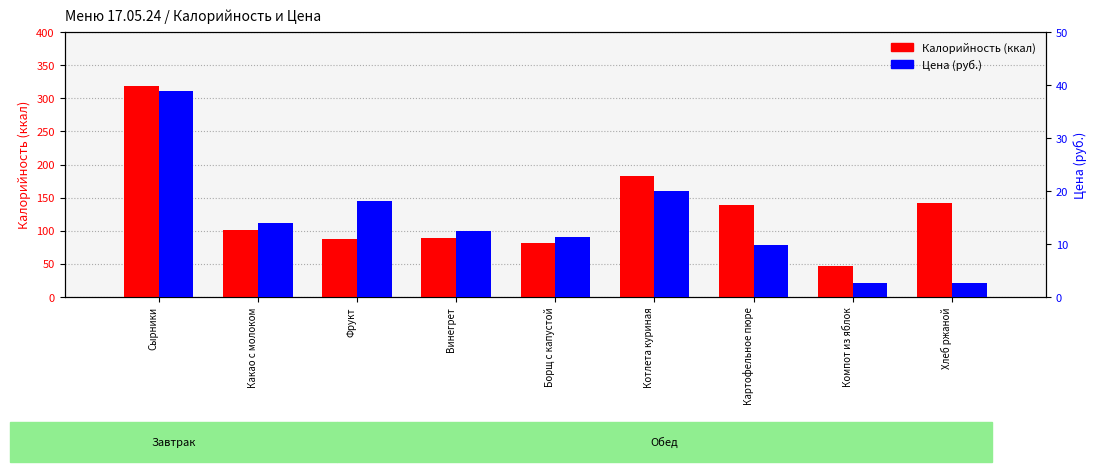

What is the value of the Калорийность (ккал) bar at the 1st from the left?

319.1